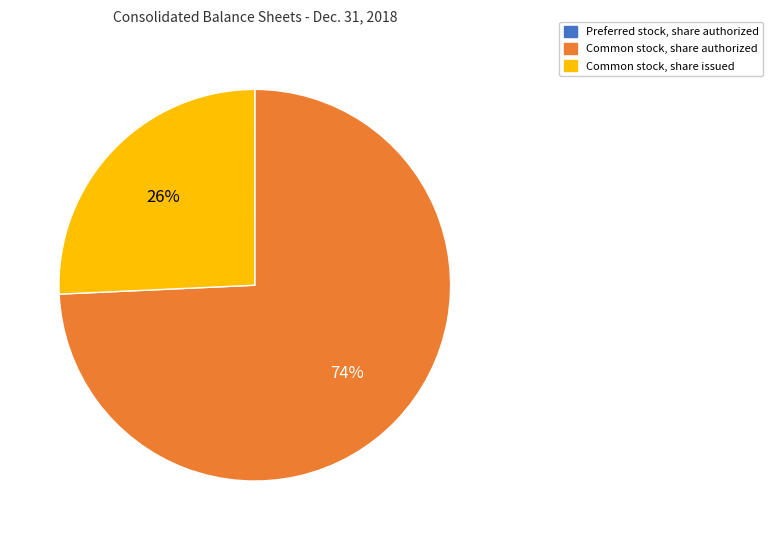

True or false: Common stock, share authorized accounts for 74% of the total.

True